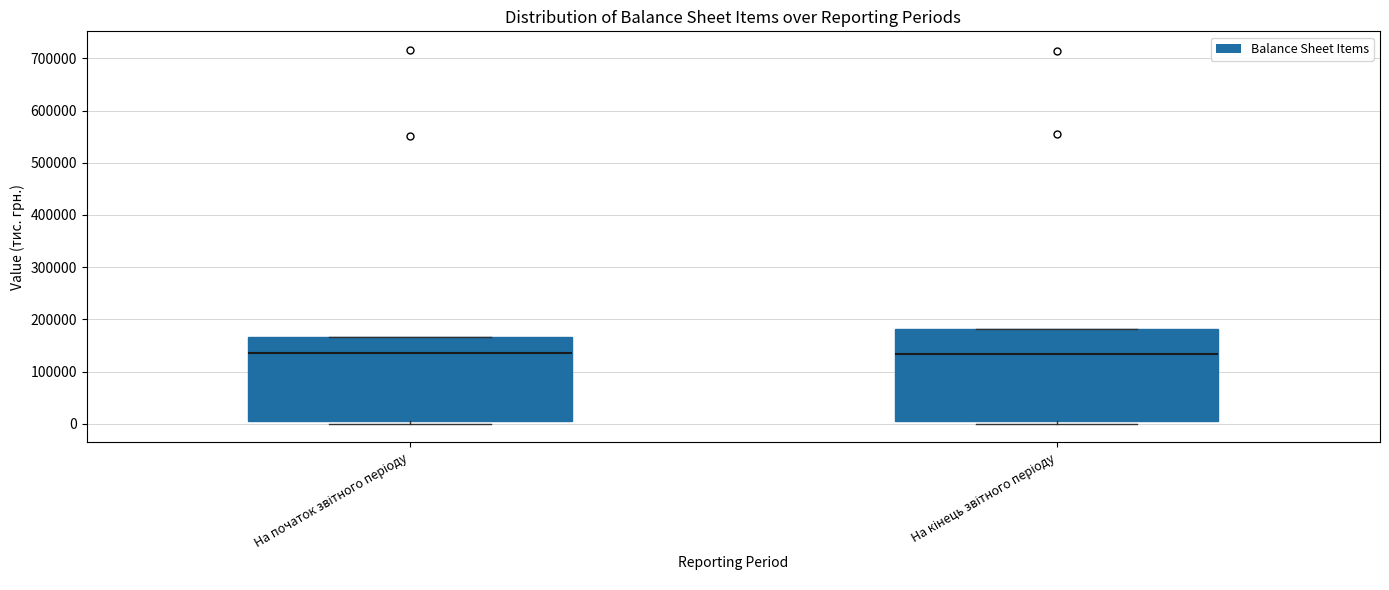

Reading left to right, read every box against the y-axis: the position of its median line, the range the box covers, and the ends of its whiskers. The values are not printed on the chart, so give them approximately, as read against the axis.

На початок звітного періоду: median 130000, box 10000 to 170000, whiskers 0 to 170000
На кінець звітного періоду: median 130000, box 10000 to 180000, whiskers 0 to 180000